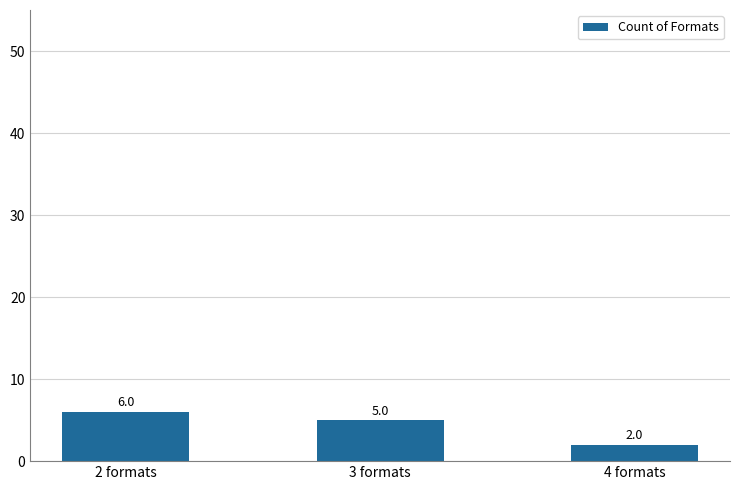

Reading left to right, transcribe all the data shown in this chart.

2 formats=6	3 formats=5	4 formats=2